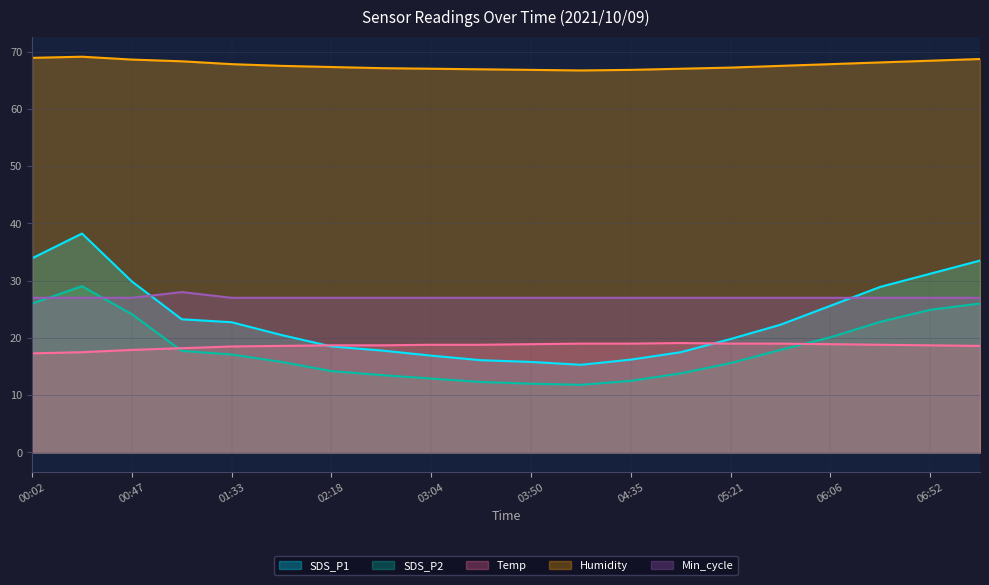

Which series has the largest total across all categories?

Humidity